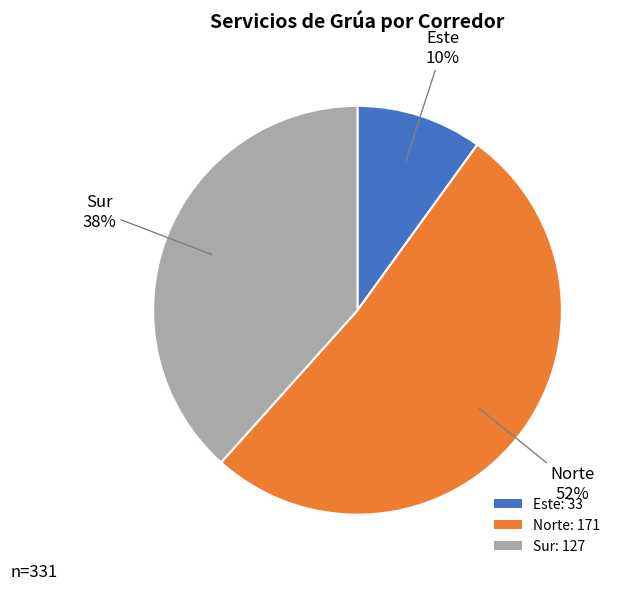

Do Este: 33 and Sur: 127 together represent more than half of the pie?

No